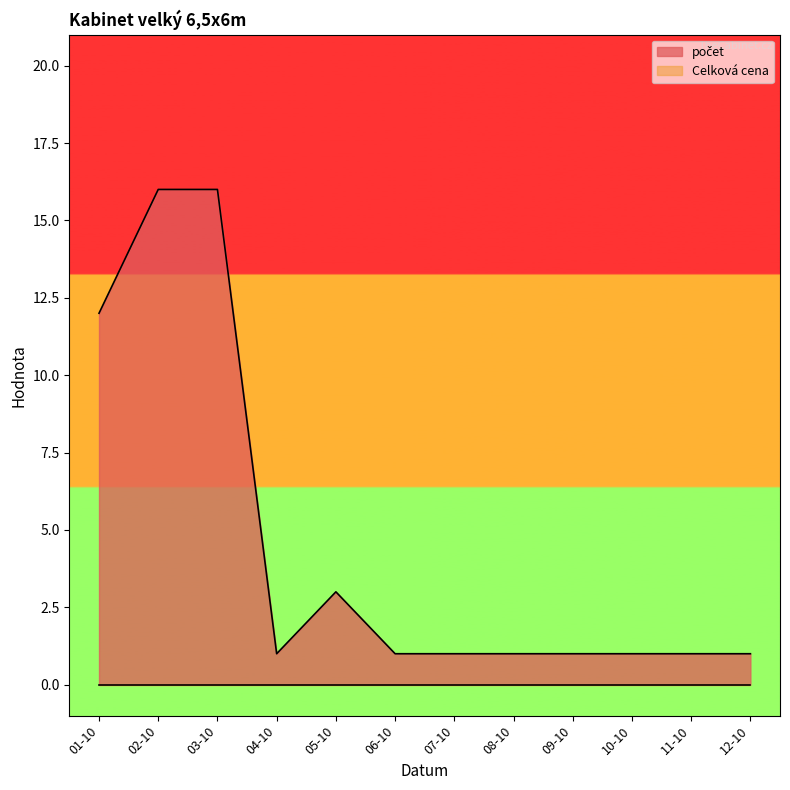

What is the value of the 11th point from the left?

1